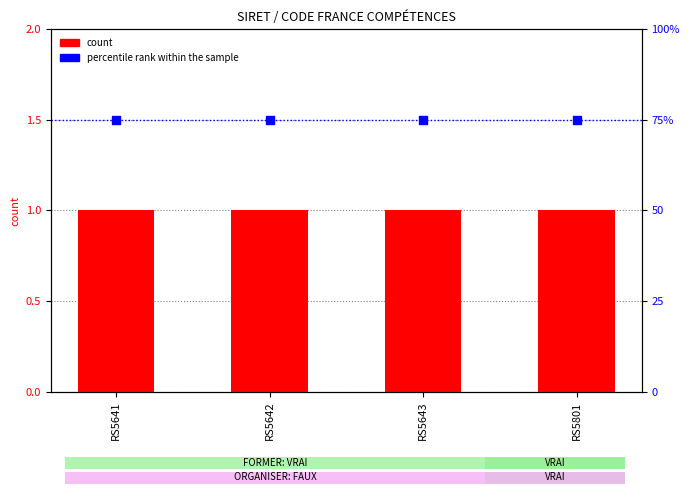

At which category is the sum across all series the highest?

RS5641